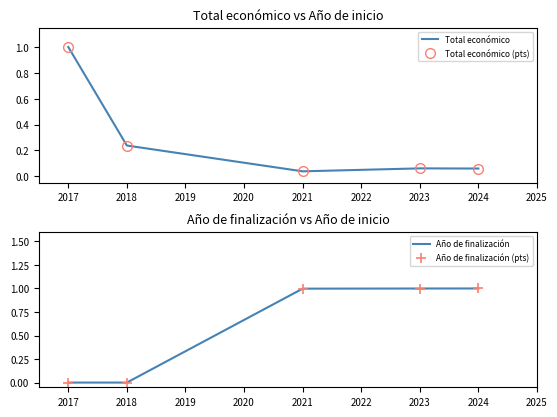

Count the number of categories in the chart.

5